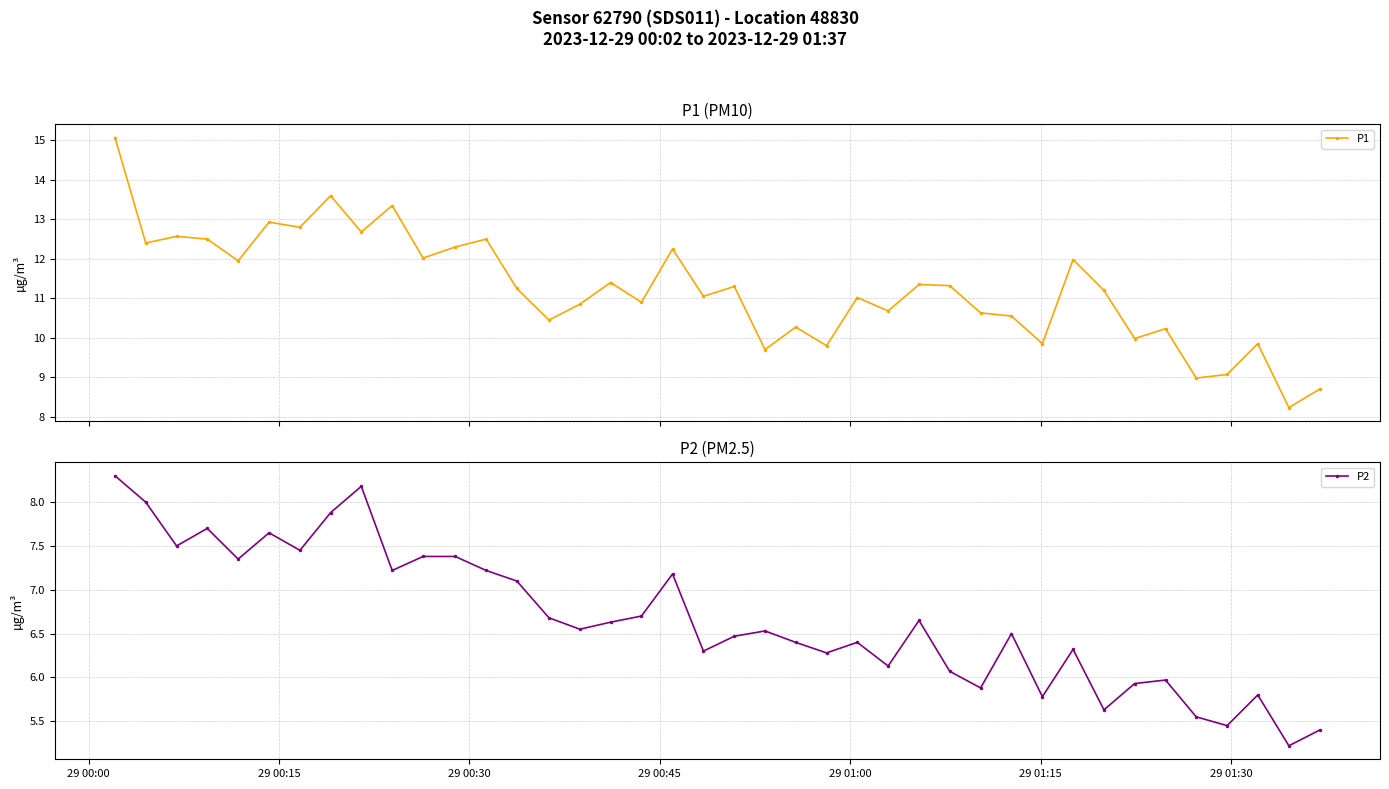

How many lines are shown in the chart?

2